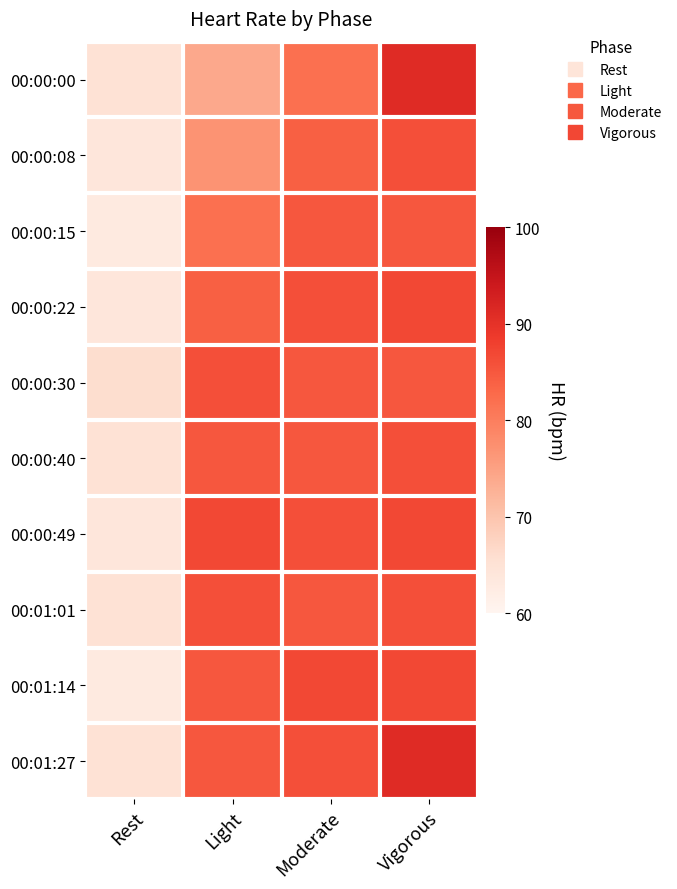

Reading right to left, transcribe all the data shown in this chart.

00:00:00: Vigorous=91	Moderate=82	Light=74	Rest=65
00:00:08: Vigorous=86	Moderate=84	Light=77	Rest=64
00:00:15: Vigorous=85	Moderate=85	Light=82	Rest=63
00:00:22: Vigorous=87	Moderate=86	Light=84	Rest=64
00:00:30: Vigorous=85	Moderate=85	Light=86	Rest=66
00:00:40: Vigorous=86	Moderate=85	Light=85	Rest=65
00:00:49: Vigorous=87	Moderate=86	Light=87	Rest=64
00:01:01: Vigorous=86	Moderate=85	Light=86	Rest=65
00:01:14: Vigorous=87	Moderate=87	Light=85	Rest=63
00:01:27: Vigorous=91	Moderate=86	Light=85	Rest=65